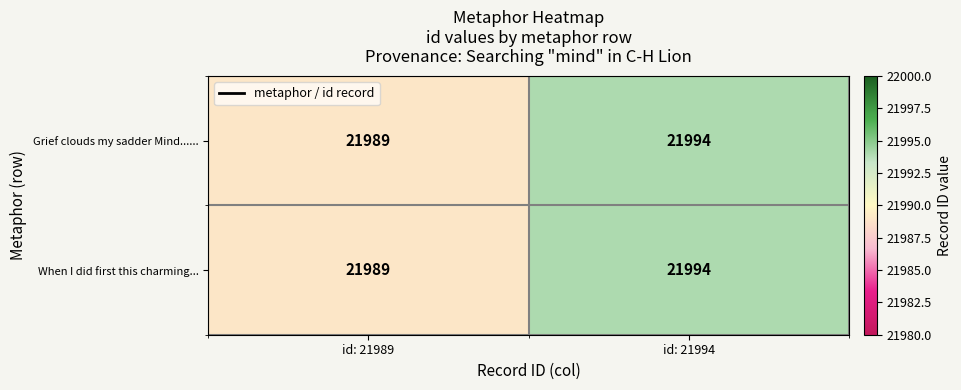

At which category is the sum across all series the highest?

id: 21994